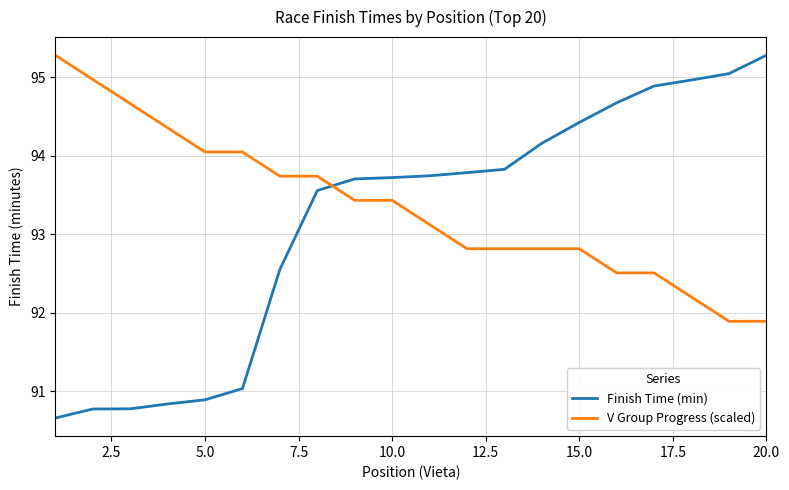

After their last crossing, which series has the higher values: V Group Progress (scaled) or Finish Time (min)?

Finish Time (min)